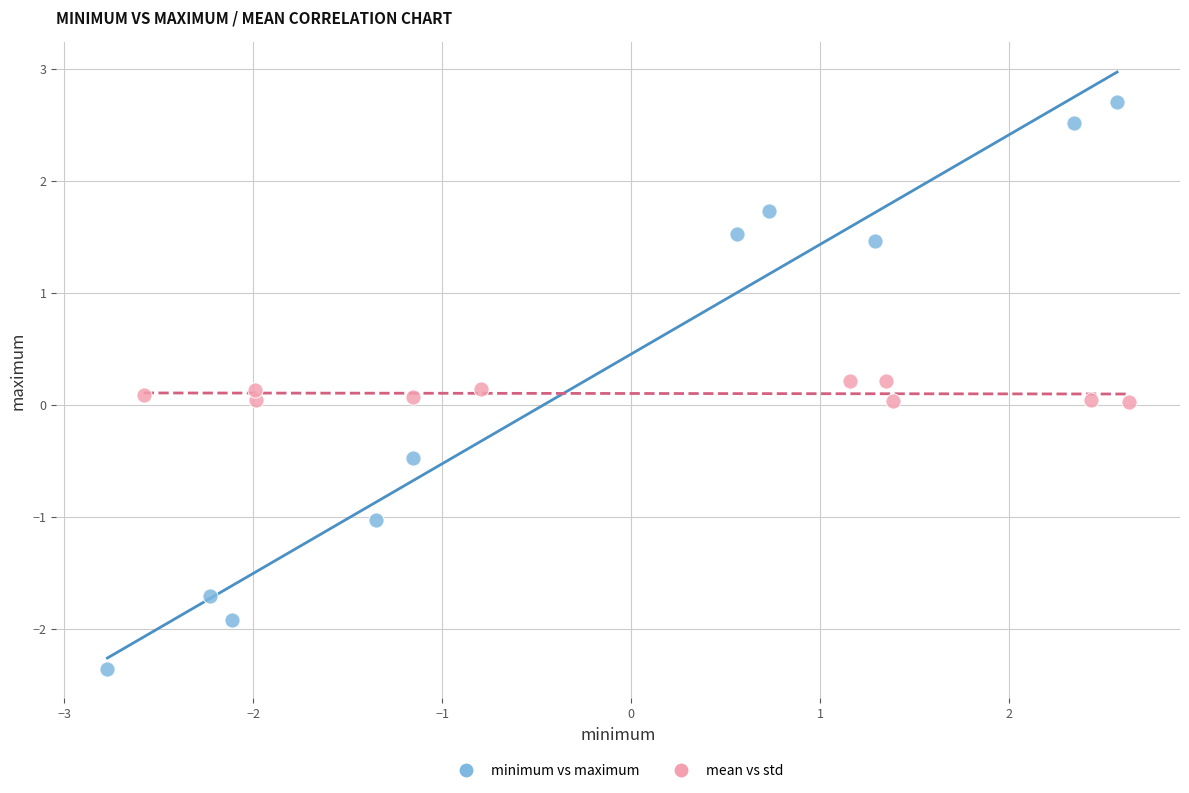

What are all the series names shown in the legend?

minimum vs maximum, mean vs std